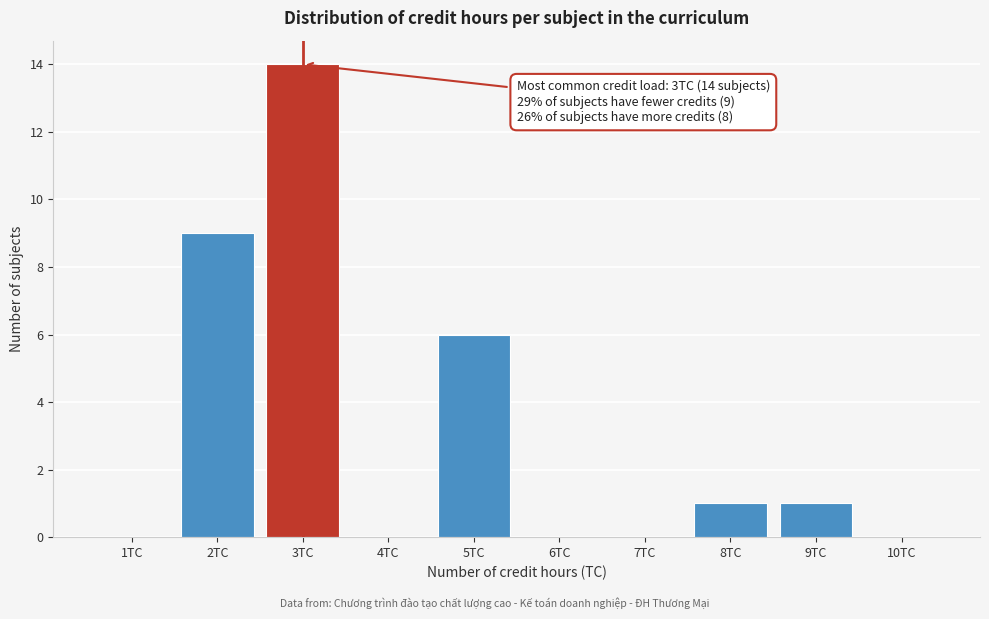

Reading left to right, transcribe all the data shown in this chart.

1TC=0	2TC=9	3TC=14	4TC=0	5TC=6	6TC=0	7TC=0	8TC=1	9TC=1	10TC=0